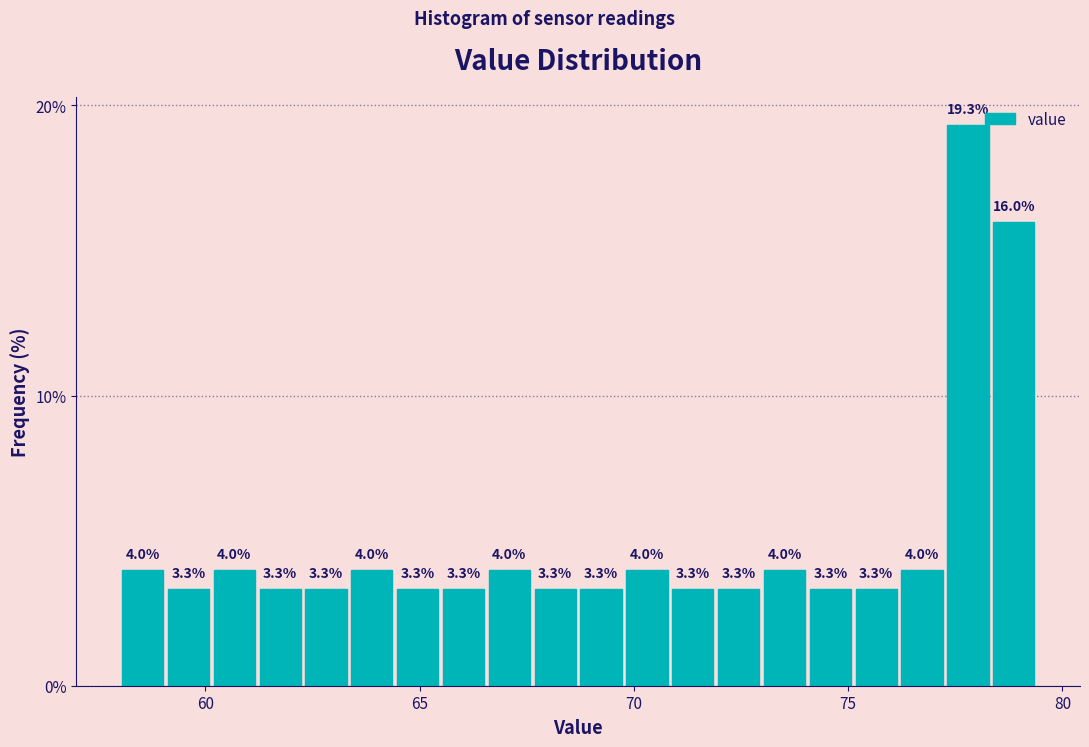

Read against the x-axis, roughly where is the centre of the tallest bar?

78.0